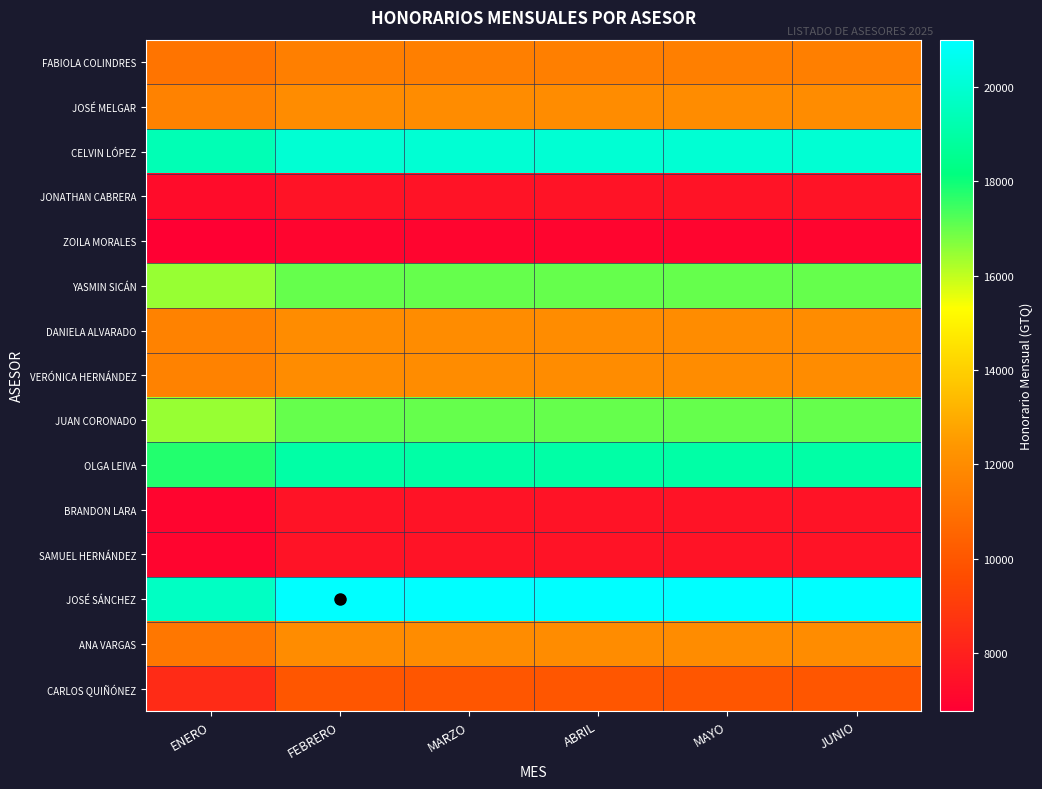

What is the total value across all series at MARZO?

193000.0